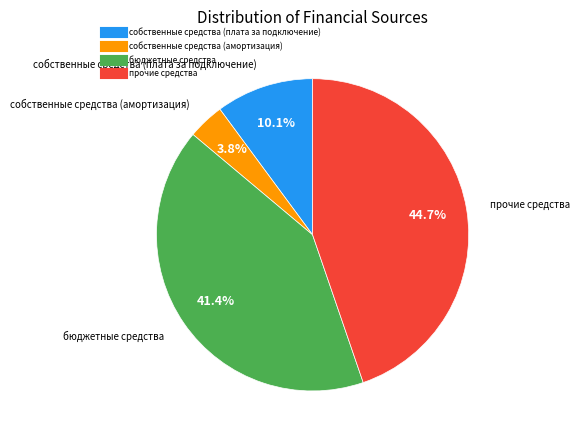

Which category has the biggest portion of the pie?

прочие средства